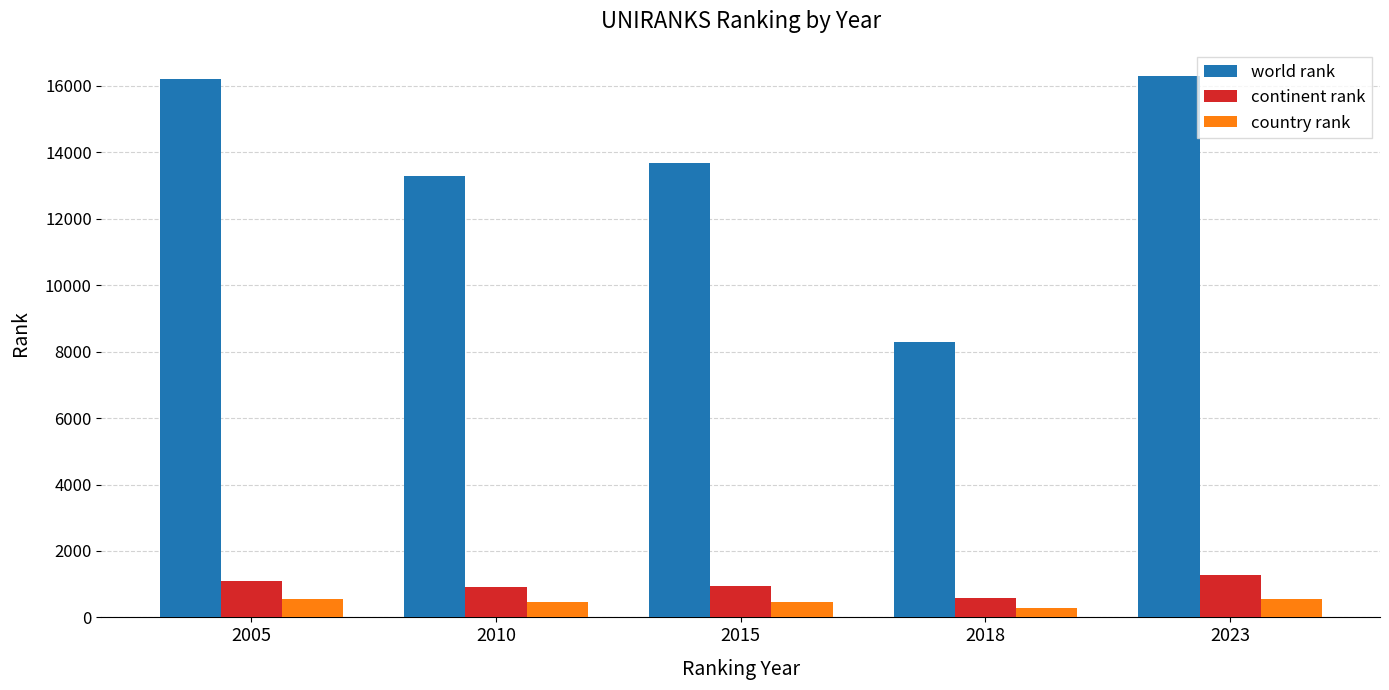

True or false: continent rank has a value of 1272 at 2023.

True